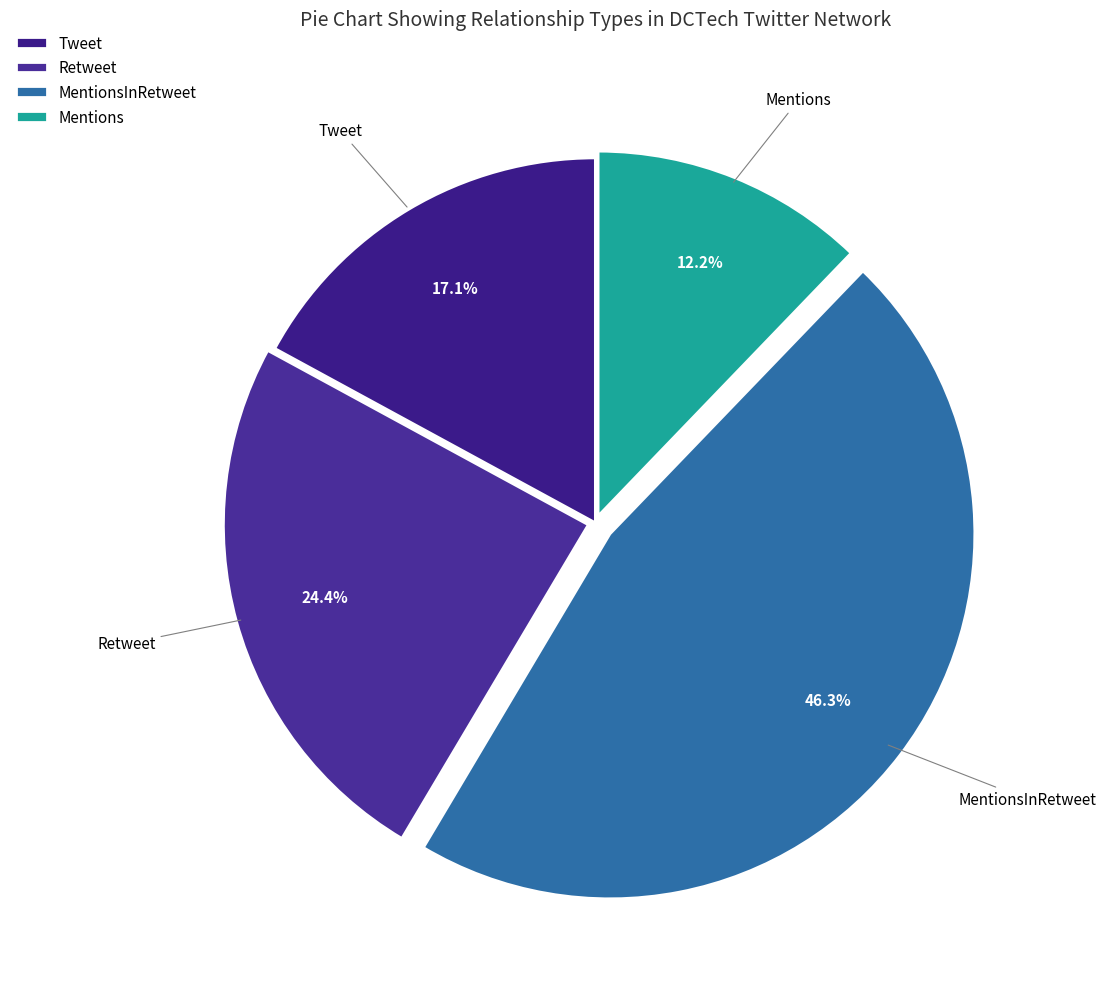

Between MentionsInRetweet and Retweet, which is larger?

MentionsInRetweet